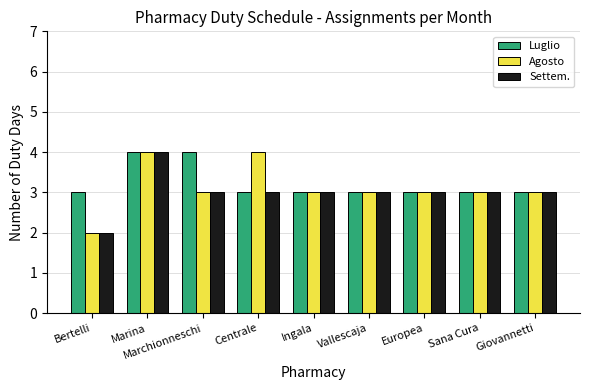

Is it true that Luglio equals 6 at Marina?

False